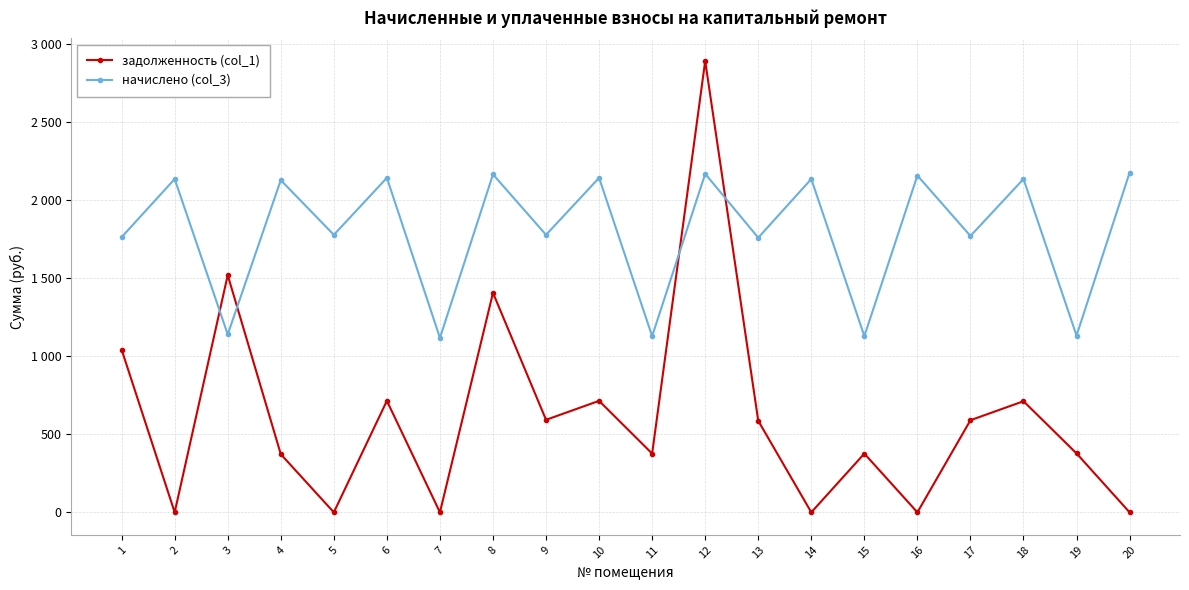

At 11, list the series in order from smallest to largest.

задолженность (col_1), начислено (col_3)